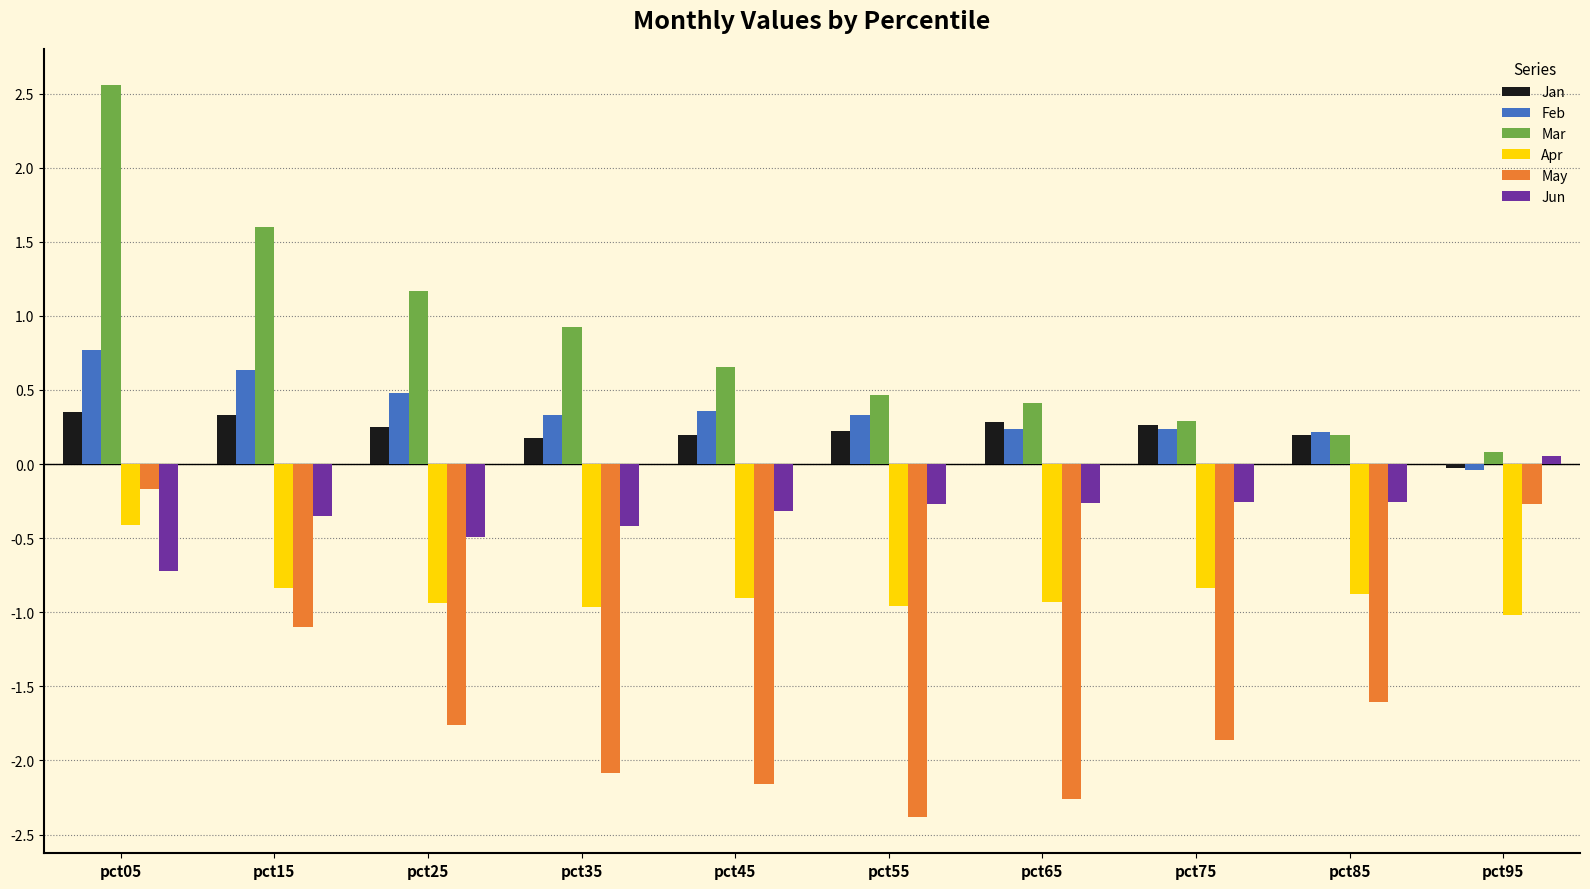

What is the average value of the Apr series?

-0.9